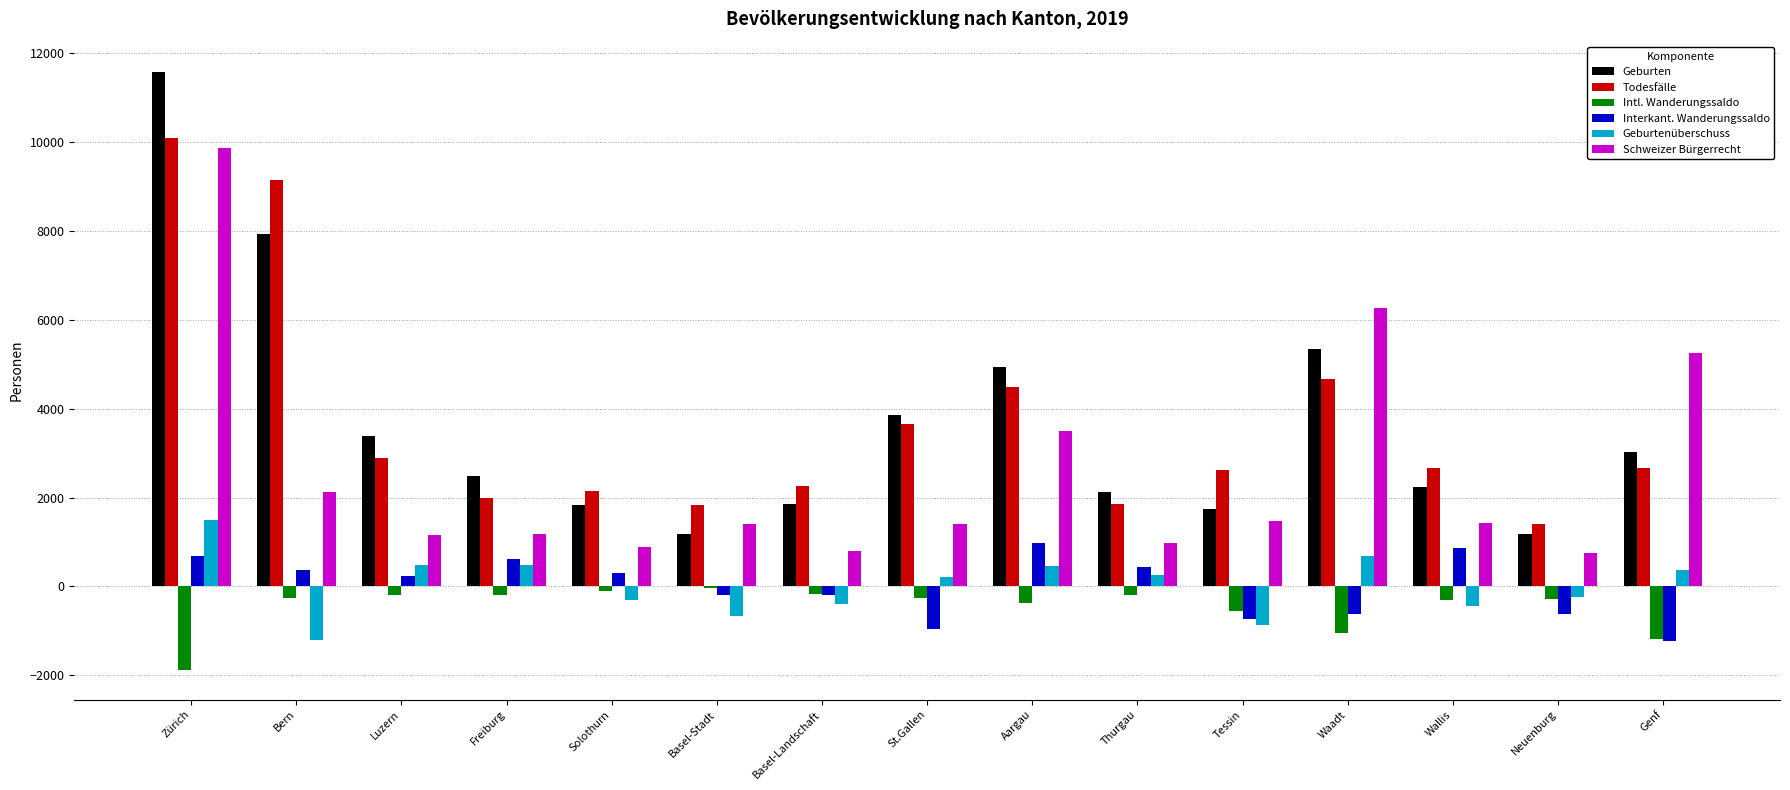

Is it true that Intl. Wanderungssaldo equals -267 at Bern?

True